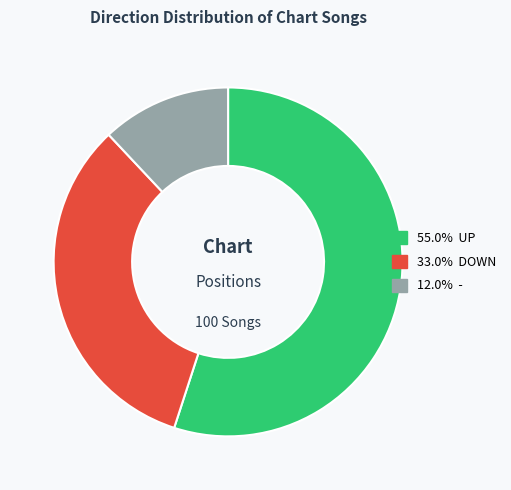

Is there any slice that represents more than half of the pie?

Yes